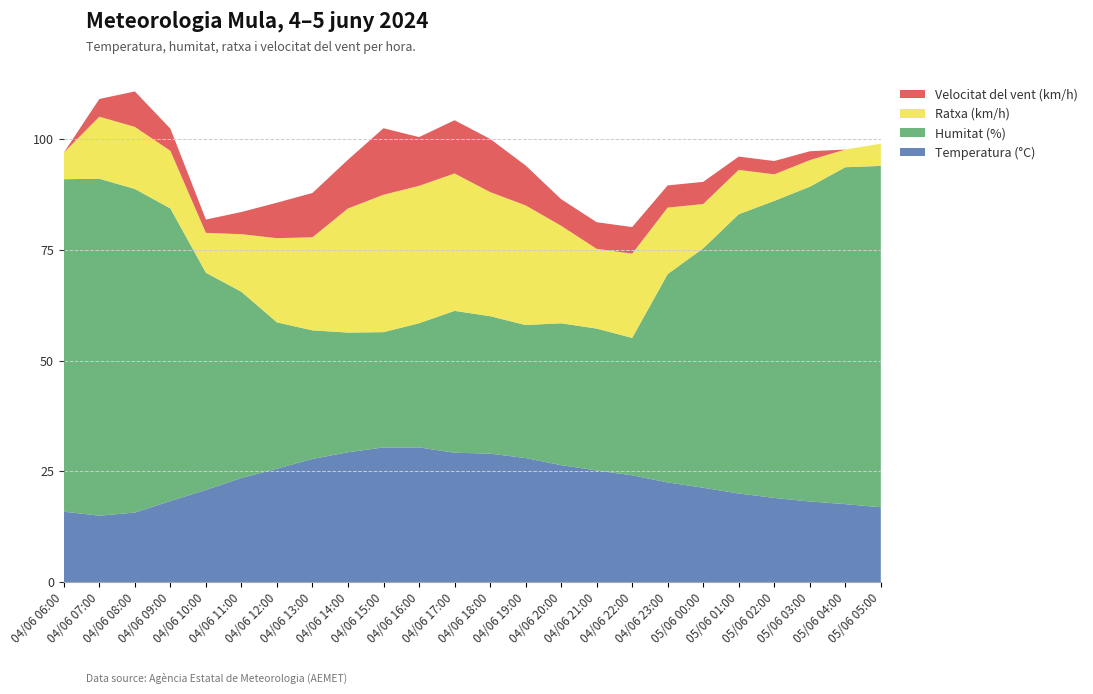

Reading left to right, list all the values displayed in this chart.

Temperatura (°C): 04/06 06:00=15.9	04/06 07:00=15.0	04/06 08:00=15.7	04/06 09:00=18.3	04/06 10:00=20.8	04/06 11:00=23.5	04/06 12:00=25.6	04/06 13:00=27.8	04/06 14:00=29.3	04/06 15:00=30.4	04/06 16:00=30.4	04/06 17:00=29.2	04/06 18:00=29.0	04/06 19:00=28.0	04/06 20:00=26.4	04/06 21:00=25.2	04/06 22:00=24.1	04/06 23:00=22.5	05/06 00:00=21.3	05/06 01:00=20.0	05/06 02:00=19.0	05/06 03:00=18.2	05/06 04:00=17.6	05/06 05:00=16.9
Humitat (%): 04/06 06:00=75.0	04/06 07:00=76.0	04/06 08:00=73.0	04/06 09:00=66.0	04/06 10:00=49.0	04/06 11:00=42.0	04/06 12:00=33.0	04/06 13:00=29.0	04/06 14:00=27.0	04/06 15:00=26.0	04/06 16:00=28.0	04/06 17:00=32.0	04/06 18:00=31.0	04/06 19:00=30.0	04/06 20:00=32.0	04/06 21:00=32.0	04/06 22:00=31.0	04/06 23:00=47.0	05/06 00:00=54.0	05/06 01:00=63.0	05/06 02:00=67.0	05/06 03:00=71.0	05/06 04:00=76.0	05/06 05:00=77.0
Ratxa (km/h): 04/06 06:00=6.0	04/06 07:00=14.0	04/06 08:00=14.0	04/06 09:00=13.0	04/06 10:00=9.0	04/06 11:00=13.0	04/06 12:00=19.0	04/06 13:00=21.0	04/06 14:00=28.0	04/06 15:00=31.0	04/06 16:00=31.0	04/06 17:00=31.0	04/06 18:00=28.0	04/06 19:00=27.0	04/06 20:00=22.0	04/06 21:00=18.0	04/06 22:00=19.0	04/06 23:00=15.0	05/06 00:00=10.0	05/06 01:00=10.0	05/06 02:00=6.0	05/06 03:00=6.0	05/06 04:00=4.0	05/06 05:00=5.0
Velocitat del vent (km/h): 04/06 06:00=0.0	04/06 07:00=4.0	04/06 08:00=8.0	04/06 09:00=5.0	04/06 10:00=3.0	04/06 11:00=5.0	04/06 12:00=8.0	04/06 13:00=10.0	04/06 14:00=11.0	04/06 15:00=15.0	04/06 16:00=11.0	04/06 17:00=12.0	04/06 18:00=12.0	04/06 19:00=9.0	04/06 20:00=6.0	04/06 21:00=6.0	04/06 22:00=6.0	04/06 23:00=5.0	05/06 00:00=5.0	05/06 01:00=3.0	05/06 02:00=3.0	05/06 03:00=2.0	05/06 04:00=0.0	05/06 05:00=0.0